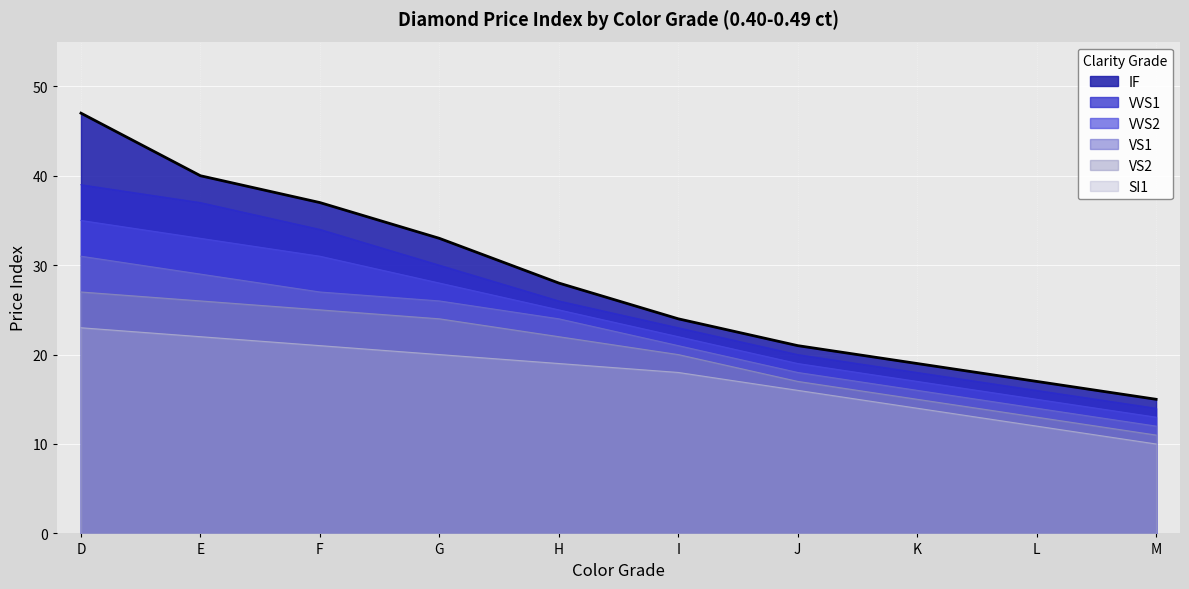

True or false: VS2 and VVS1 cross at least once.

False